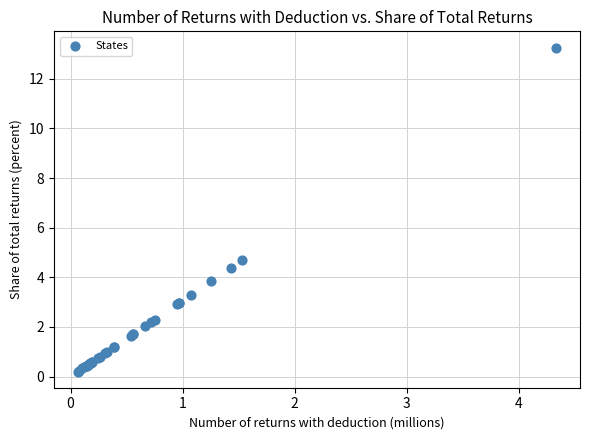

What Y value in the scatter plot is closest to 6?

4.7